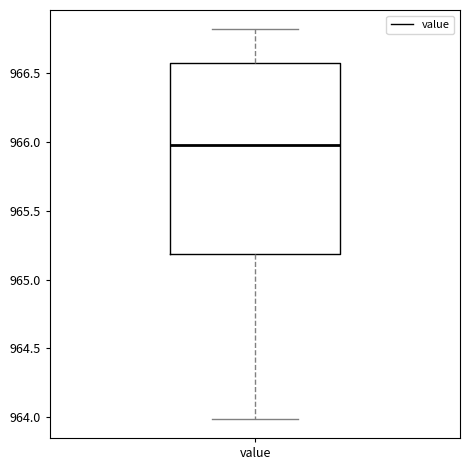

Transcribe this box plot: give where the median line is, the range the box spans, and where the two whiskers end, as read against the y-axis. The values are not printed on the chart, so give them approximately, as read against the axis.

median 966.0, box 965.2 to 966.6, whiskers 964.0 to 966.8